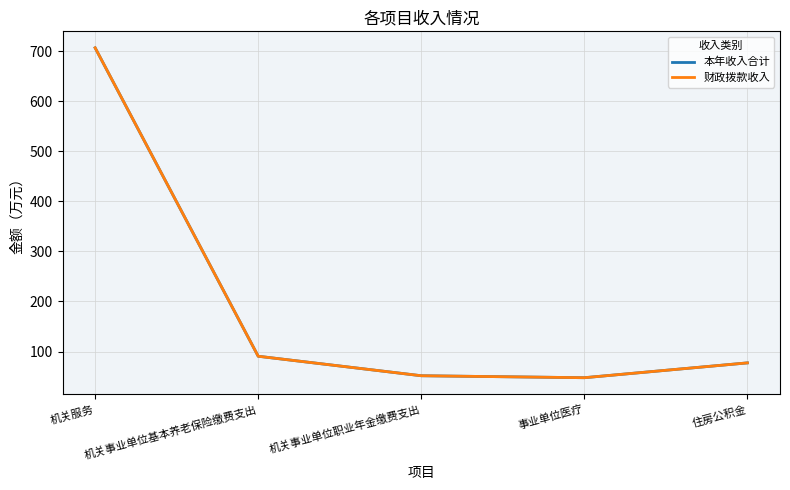

What is the difference between the 财政拨款收入 values at 机关服务 and 机关事业单位基本养老保险缴费支出?

615.8